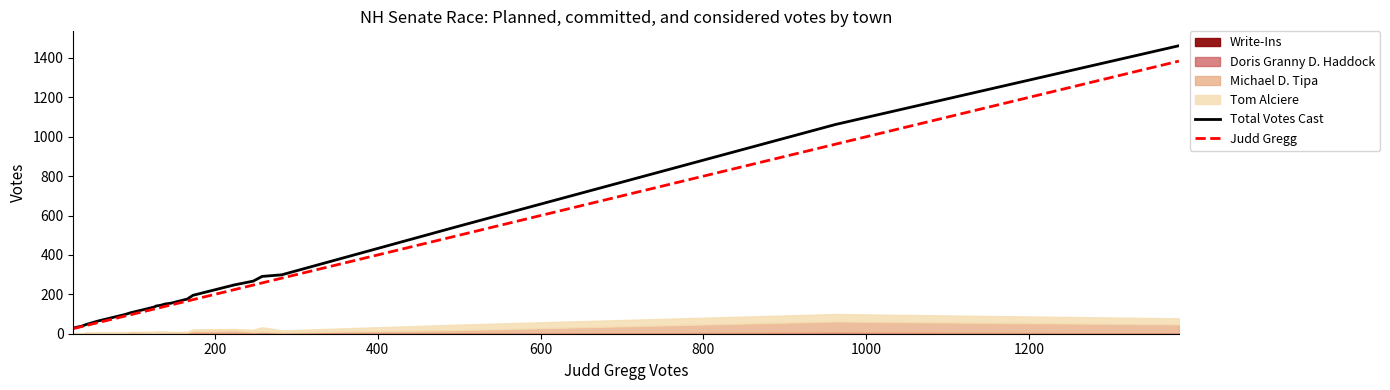

What is the value of the Judd Gregg point at the 10th from the left?

139